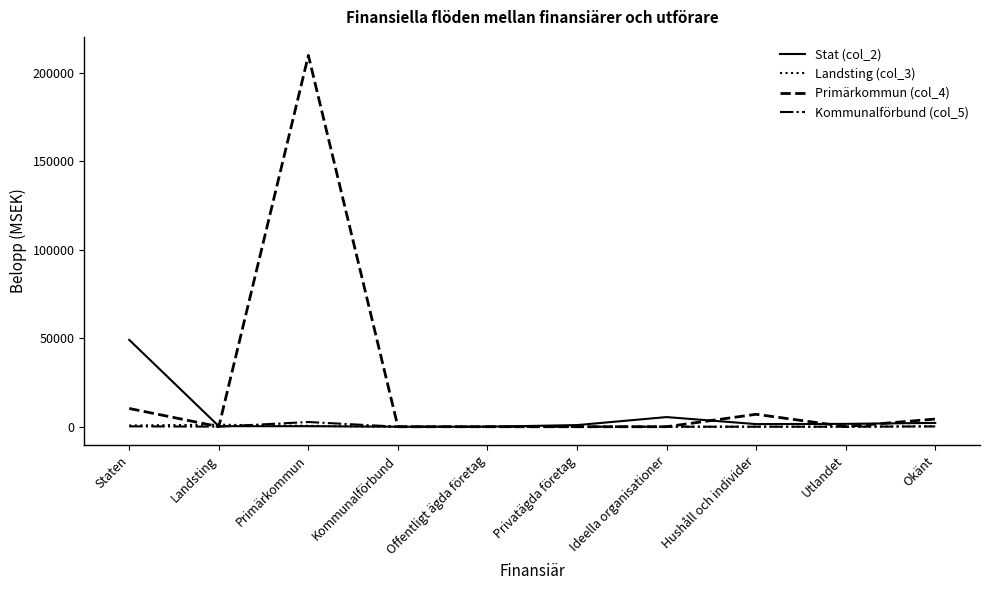

Which label corresponds to the largest value in the chart?

Primärkommun